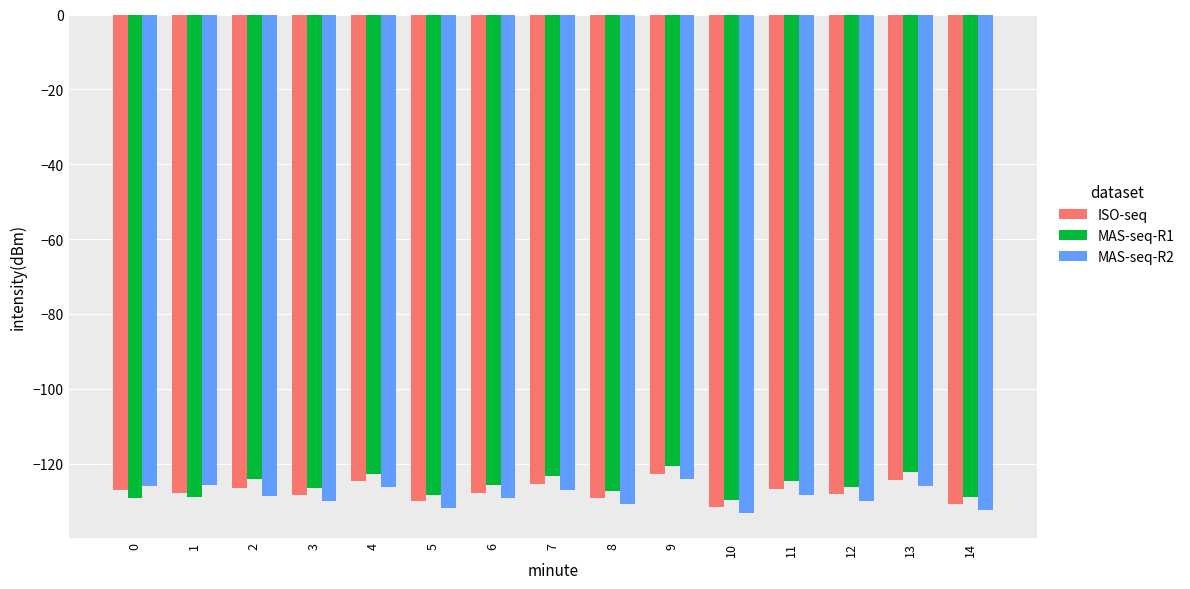

What is the difference between the MAS-seq-R2 values at 6 and 9?

5.0